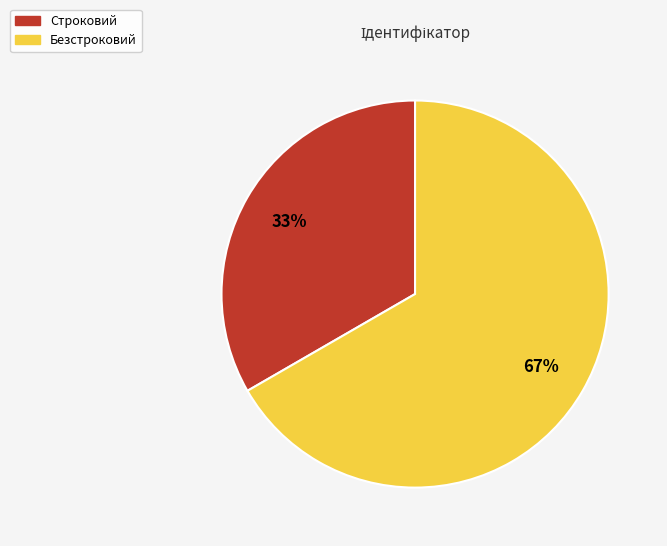

Is it true that Безстроковий is 75% of the pie?

False